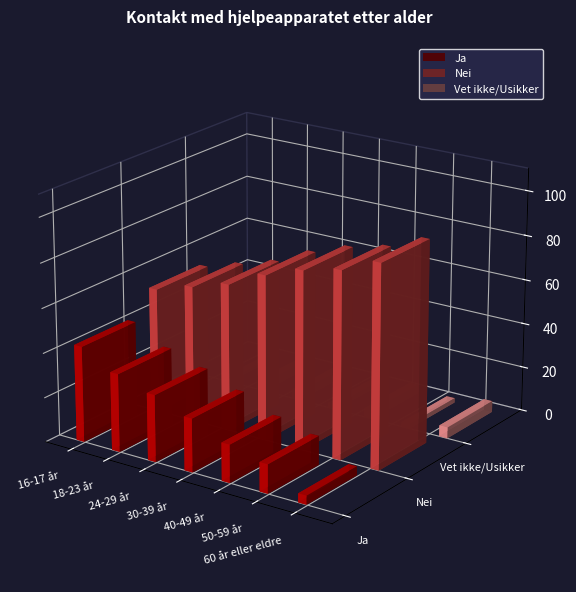

Which category has the highest value in the Vet ikke/Usikker series?

60 år eller eldre